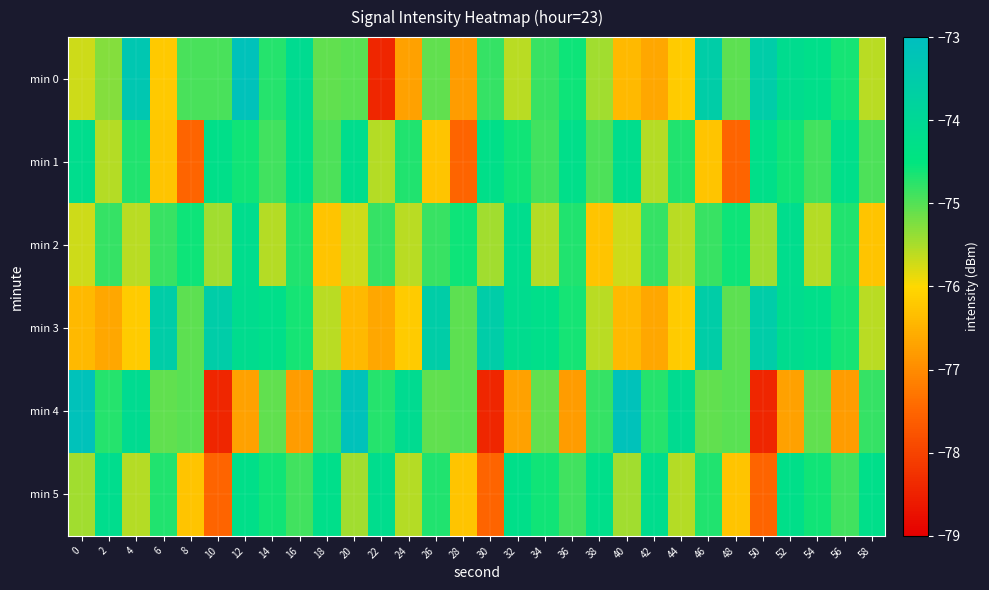

Reading right to left, what are all the values shown in this chart?

min 0: 58=-75.6	56=-74.6	54=-74.2	52=-74.2	50=-73.6	48=-75.0	46=-73.6	44=-76.2	42=-76.6	40=-76.4	38=-75.5	36=-74.6	34=-74.8	32=-75.6	30=-74.8	28=-76.8	26=-75.1	24=-76.7	22=-78.4	20=-75.0	18=-75.1	16=-74.1	14=-74.7	12=-73.1	10=-74.9	8=-74.9	6=-76.2	4=-73.3	2=-75.3	0=-75.7
min 1: 58=-74.9	56=-74.3	54=-74.9	52=-74.6	50=-74.3	48=-77.5	46=-76.3	44=-74.7	42=-75.6	40=-74.2	38=-74.9	36=-74.3	34=-74.9	32=-74.6	30=-74.3	28=-77.5	26=-76.3	24=-74.7	22=-75.6	20=-74.2	18=-74.9	16=-74.3	14=-74.9	12=-74.6	10=-74.3	8=-77.5	6=-76.3	4=-74.7	2=-75.6	0=-74.2
min 2: 58=-76.3	56=-74.7	54=-75.6	52=-74.2	50=-75.5	48=-74.6	46=-74.8	44=-75.6	42=-74.8	40=-75.7	38=-76.3	36=-74.7	34=-75.6	32=-74.2	30=-75.5	28=-74.6	26=-74.8	24=-75.6	22=-74.8	20=-75.7	18=-76.3	16=-74.7	14=-75.6	12=-74.2	10=-75.5	8=-74.6	6=-74.8	4=-75.6	2=-74.8	0=-75.7
min 3: 58=-75.6	56=-74.6	54=-74.2	52=-74.2	50=-73.6	48=-75.0	46=-73.6	44=-76.2	42=-76.6	40=-76.4	38=-75.6	36=-74.6	34=-74.2	32=-74.2	30=-73.6	28=-75.0	26=-73.6	24=-76.2	22=-76.6	20=-76.4	18=-75.6	16=-74.6	14=-74.2	12=-74.2	10=-73.6	8=-75.0	6=-73.6	4=-76.2	2=-76.6	0=-76.4
min 4: 58=-74.8	56=-76.8	54=-75.1	52=-76.7	50=-78.4	48=-75.0	46=-75.1	44=-74.1	42=-74.7	40=-73.1	38=-74.8	36=-76.8	34=-75.1	32=-76.7	30=-78.4	28=-75.0	26=-75.1	24=-74.1	22=-74.7	20=-73.1	18=-74.8	16=-76.8	14=-75.1	12=-76.7	10=-78.4	8=-75.0	6=-75.1	4=-74.1	2=-74.7	0=-73.1
min 5: 58=-74.3	56=-74.9	54=-74.6	52=-74.3	50=-77.5	48=-76.3	46=-74.7	44=-75.6	42=-74.2	40=-75.5	38=-74.3	36=-74.9	34=-74.6	32=-74.3	30=-77.5	28=-76.3	26=-74.7	24=-75.6	22=-74.2	20=-75.5	18=-74.3	16=-74.9	14=-74.6	12=-74.3	10=-77.5	8=-76.3	6=-74.7	4=-75.6	2=-74.2	0=-75.5